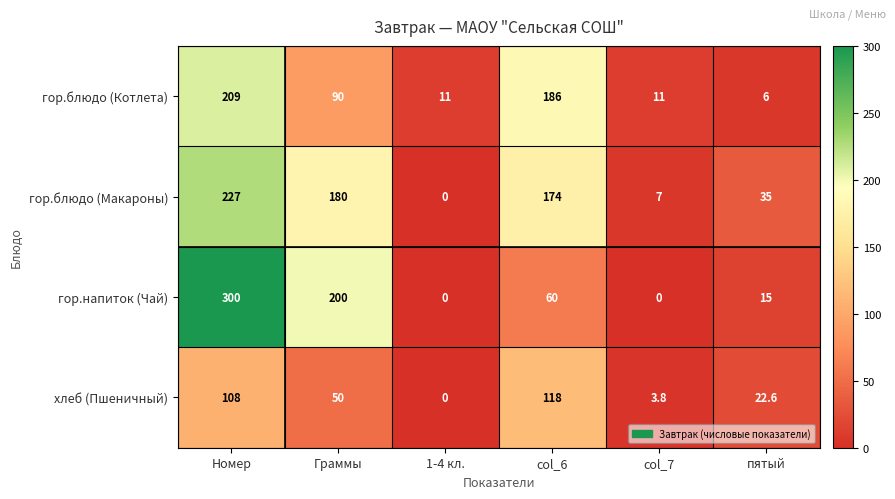

List the series in order of their peak value, highest first.

гор.напиток (Чай), гор.блюдо (Макароны), гор.блюдо (Котлета), хлеб (Пшеничный)